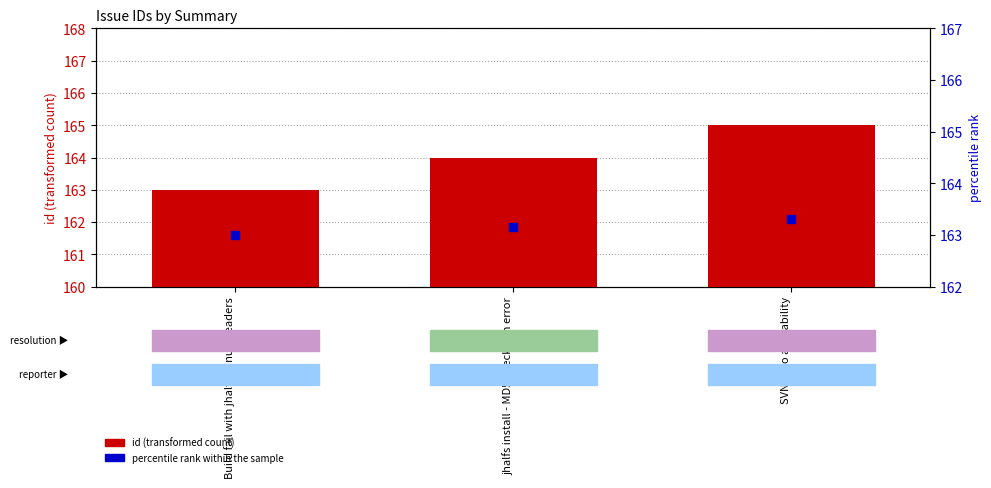

Is the value of percentile rank within the sample at Build fail with jhalfs - linux-headers greater than the value of id (transformed count) at SVN repo avaliability?

No